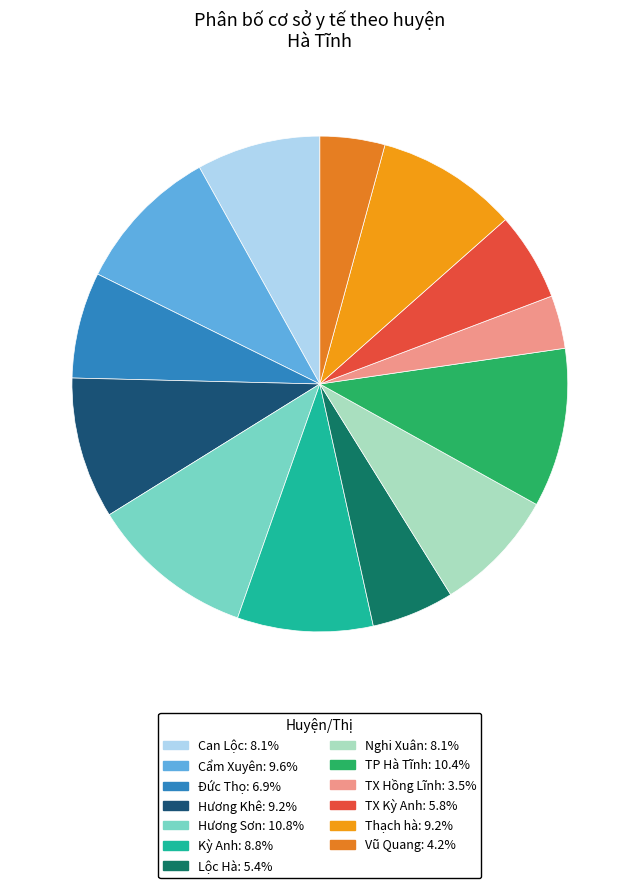

Which category has the smallest portion of the pie?

TX Hồng Lĩnh